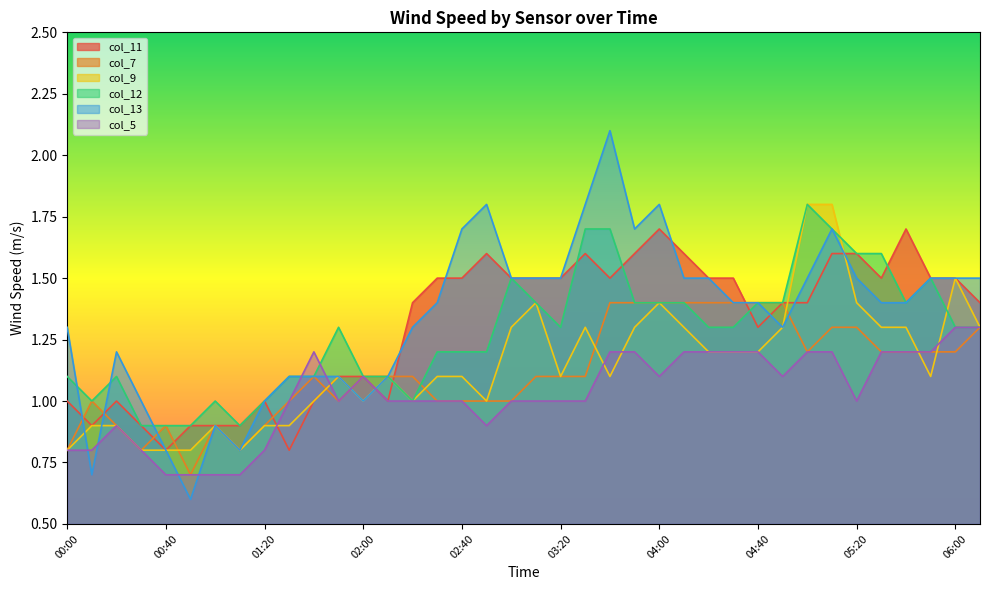

What is the highest value of the col_13 series?

2.1